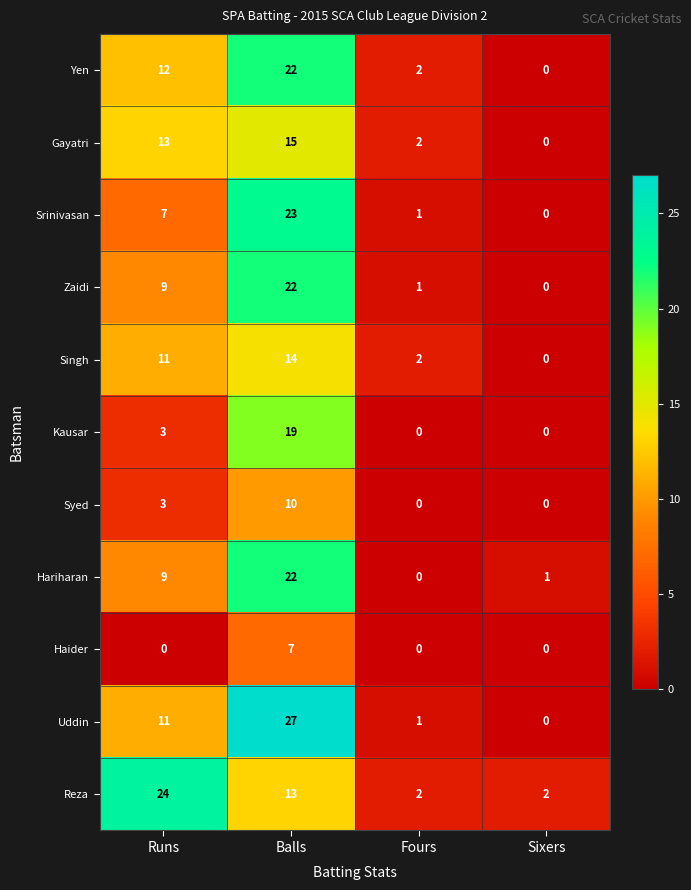

The value of Yen at Balls is 22. True or false?

True